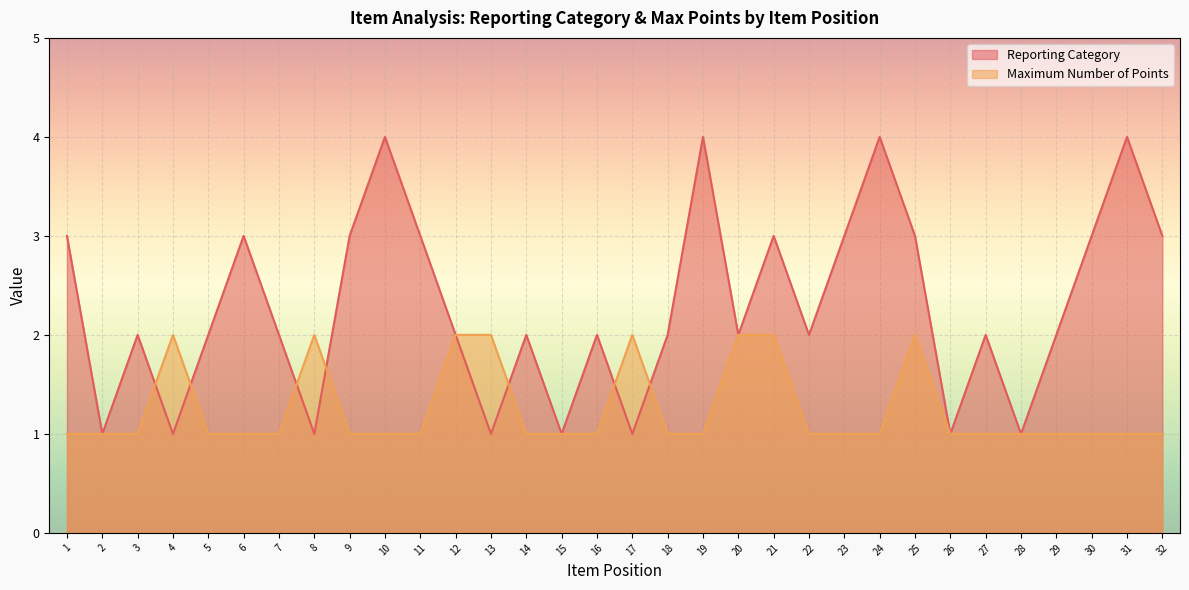

What is the minimum value shown in the chart?

1